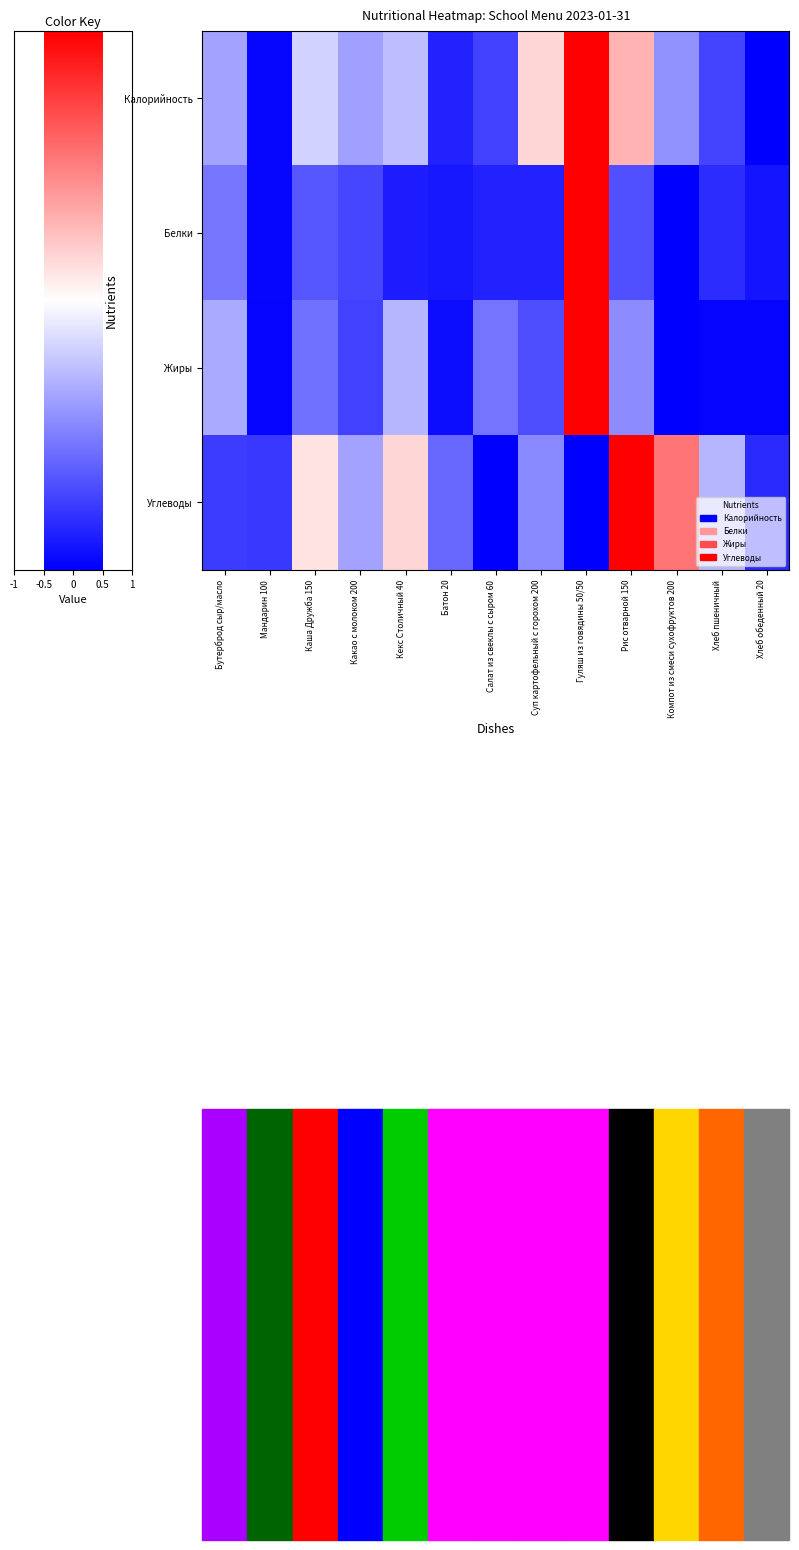

What is the minimum value shown in the chart?

-1.0